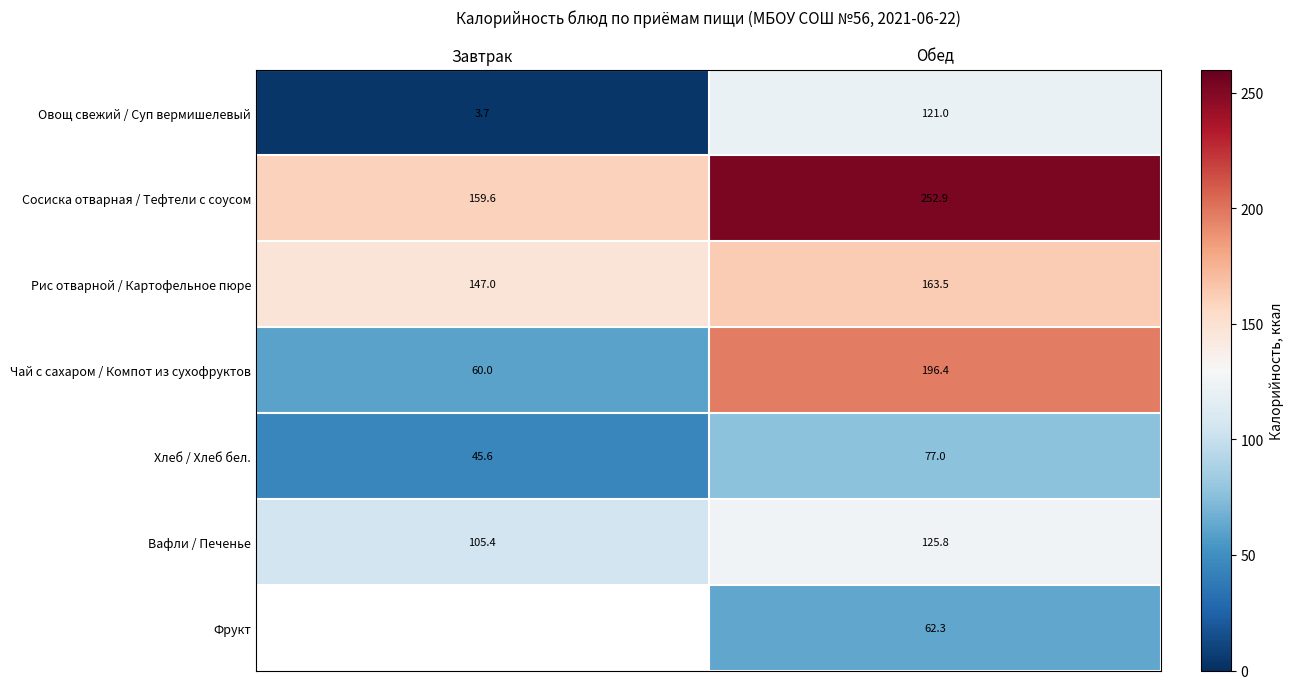

What is the average value of the Хлеб / Хлеб бел. series?

61.3